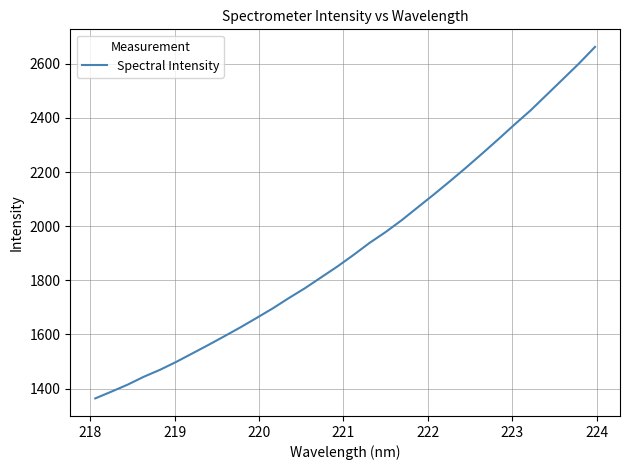

What is the maximum value shown in the chart?

2662.3